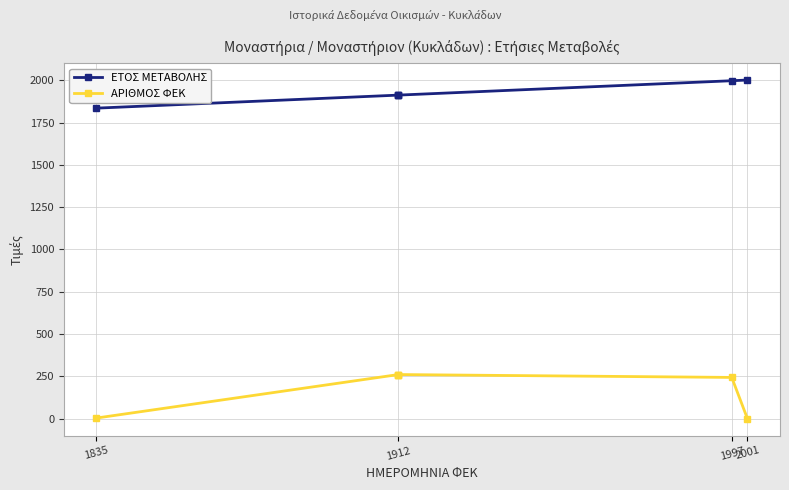

How many lines are shown in the chart?

2